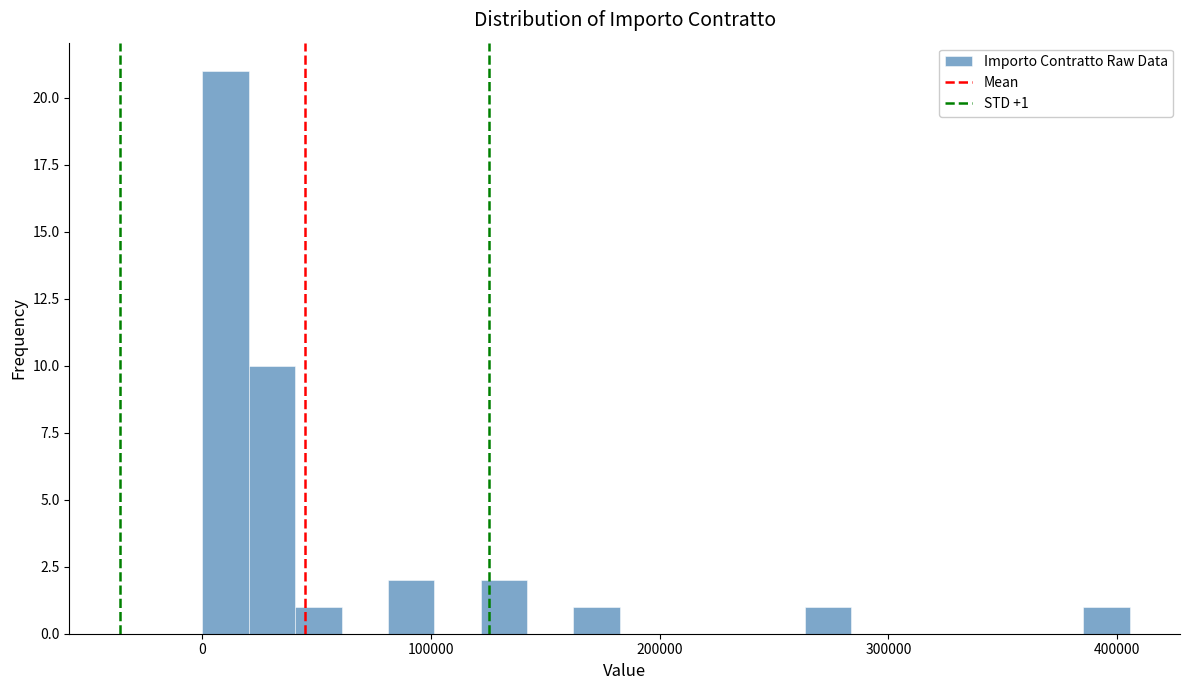

Read against the x-axis, roughly where is the centre of the tallest bar?

10000